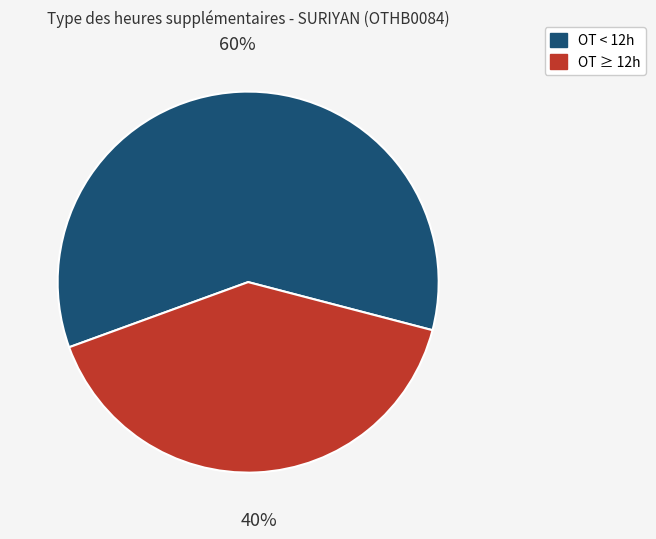

Which has a higher value, OT ≥ 12h or OT < 12h?

OT < 12h